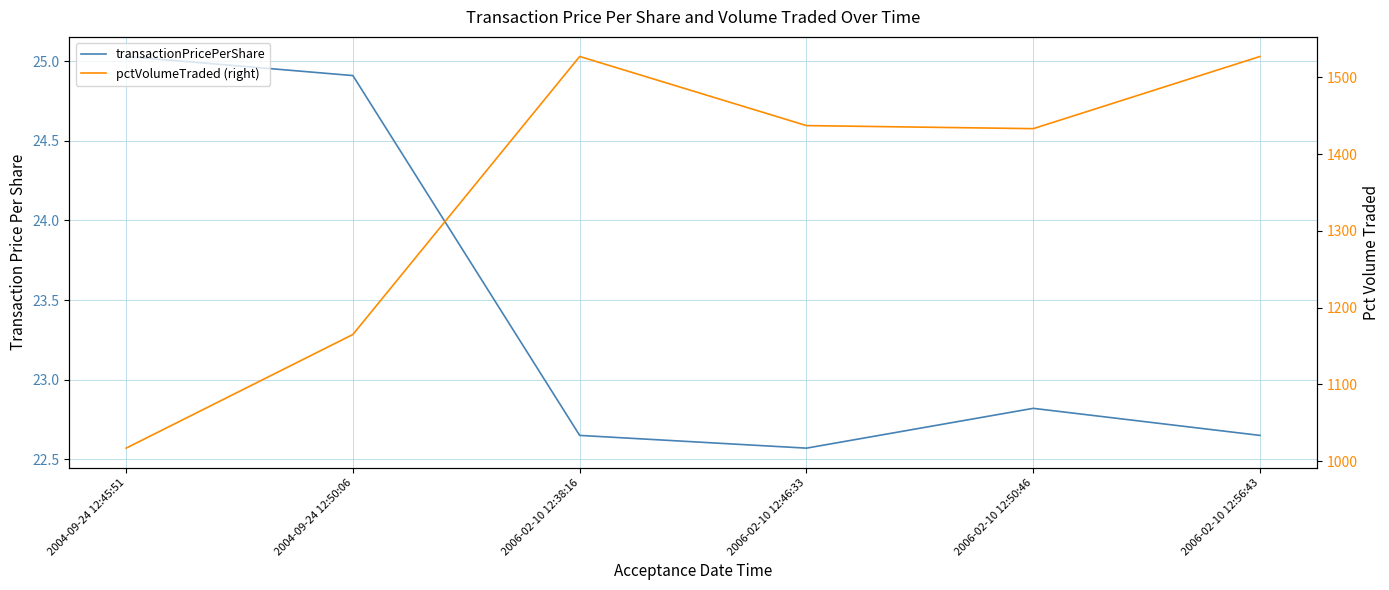

At which category does pctVolumeTraded (right) reach its first local valley?

2006-02-10 12:50:46